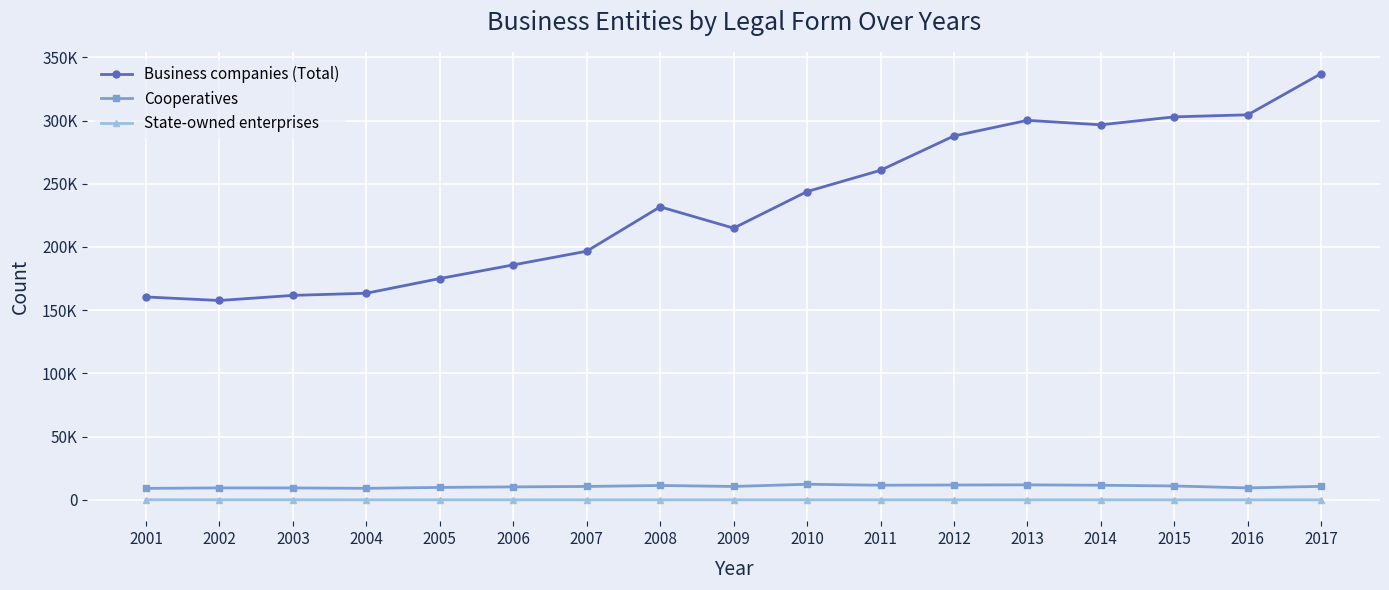

What is the total value across all series at 2007?

207320